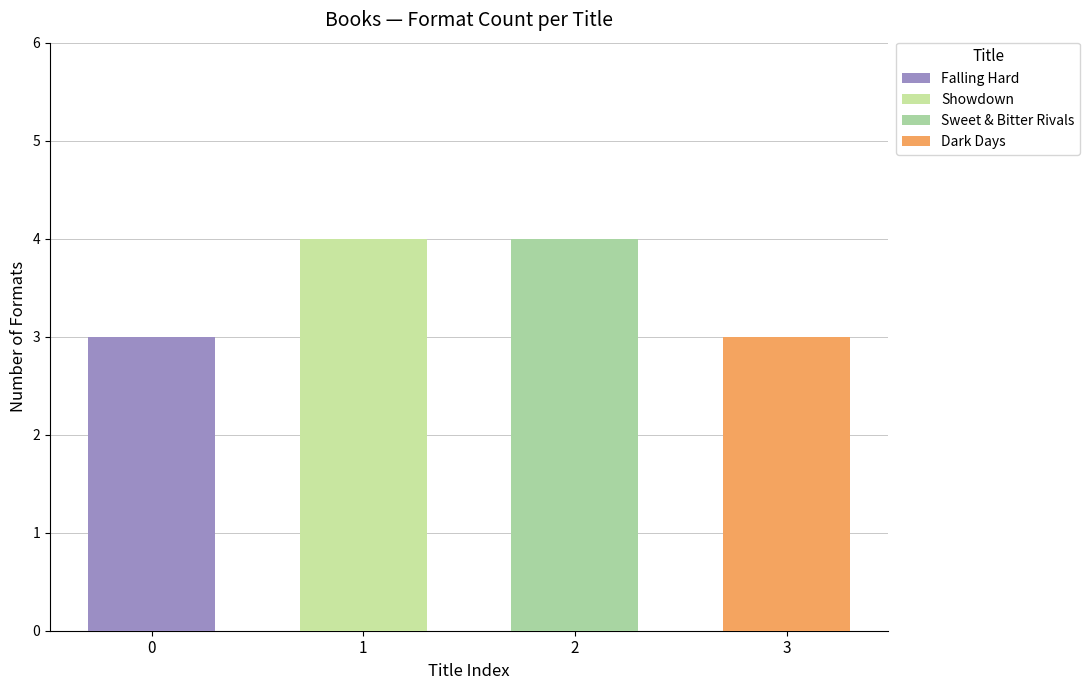

How many bars are there in total?

4